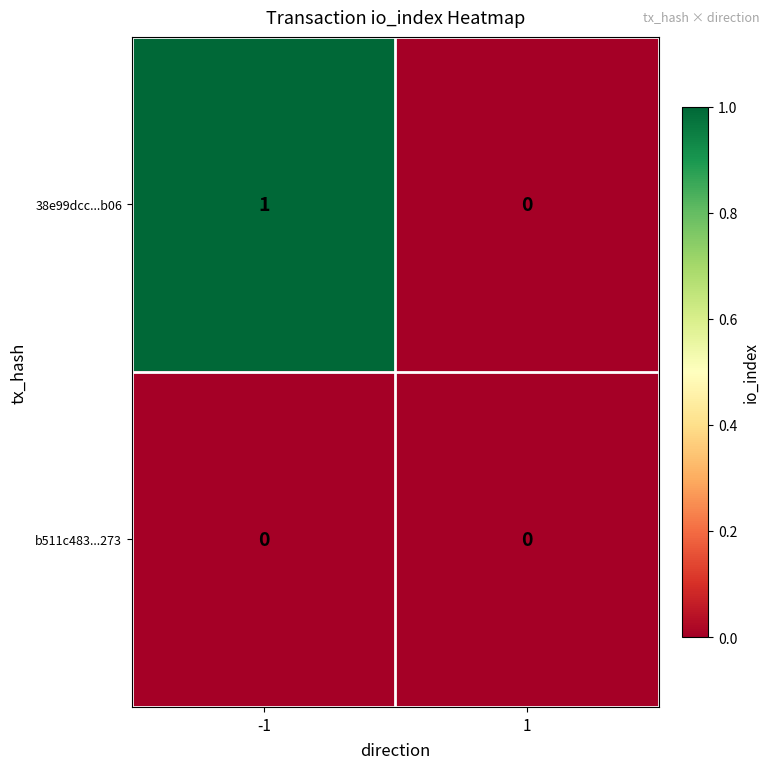

At which category is the sum across all series the highest?

-1